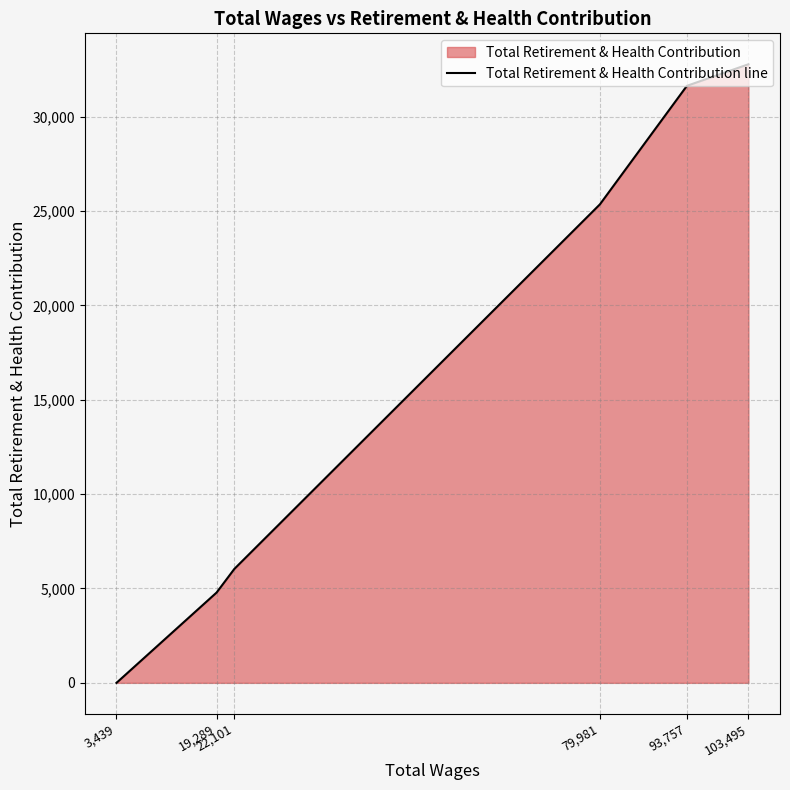

How many lines are shown in the chart?

1